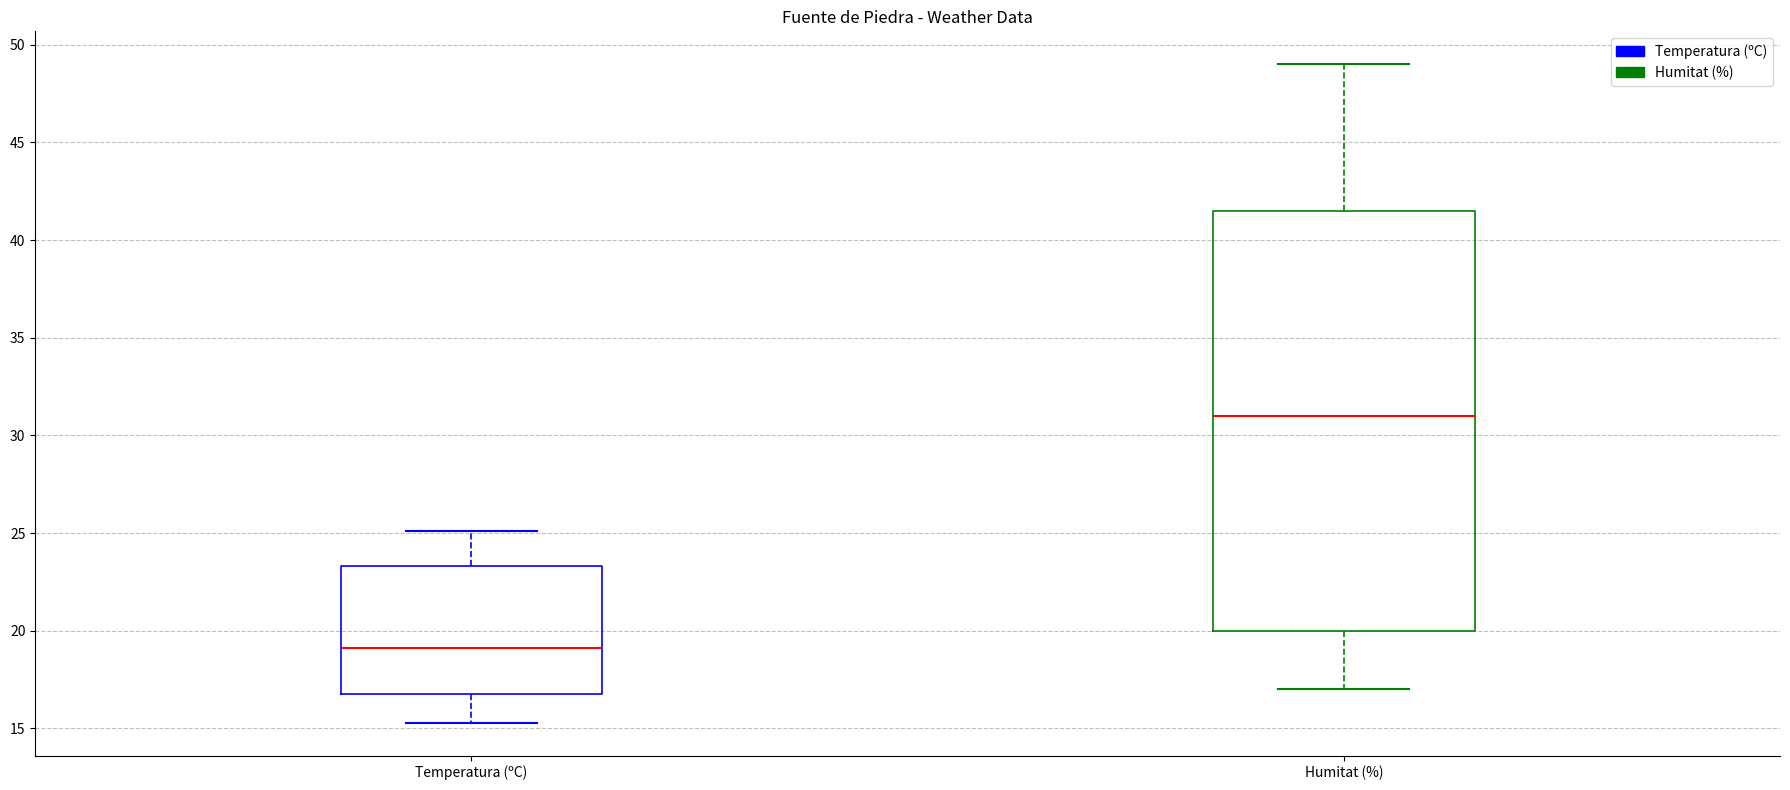

Reading left to right, transcribe this box plot: for each box, give where its median line is, the range the box spans, and where its two whiskers end, as read against the y-axis. The values are not printed on the chart, so give them approximately, as read against the axis.

Temperatura (ºC): median 19.0, box 17.0 to 23.5, whiskers 15.5 to 25.0
Humitat (%): median 31.0, box 20.0 to 41.5, whiskers 17.0 to 49.0